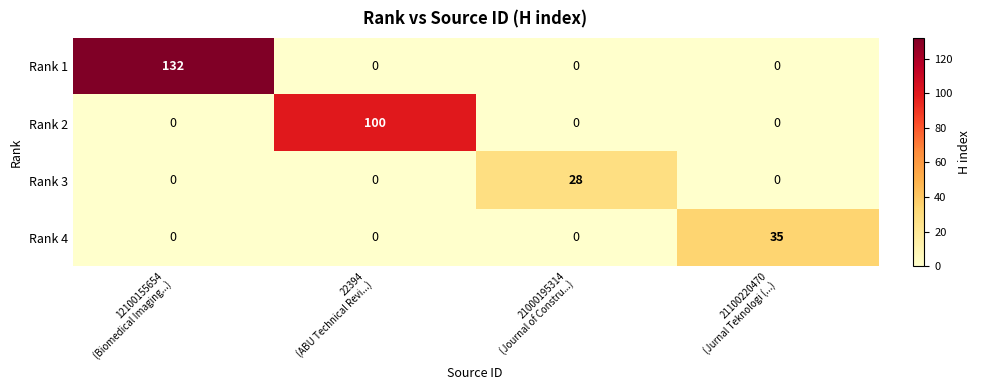

Count the Rank 2 values in the range 0 to 100.

4